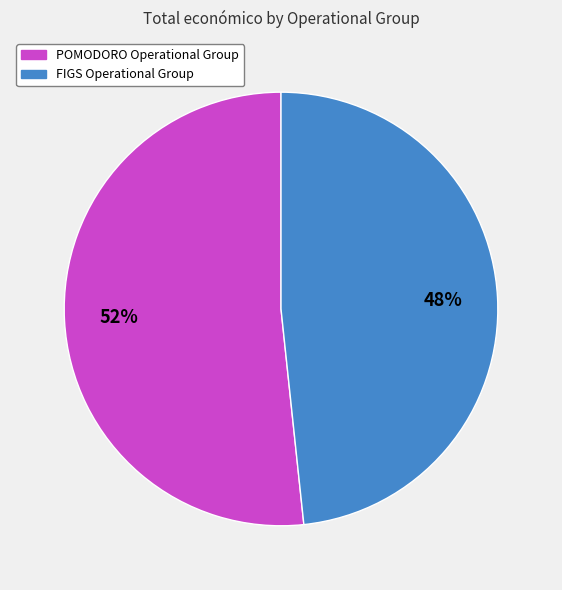

How many slices are in this pie chart?

2